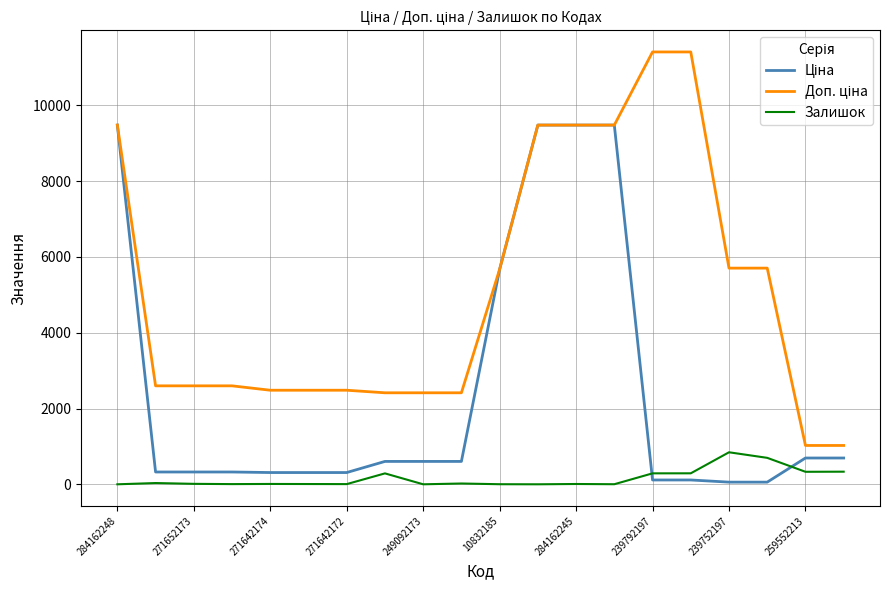

What is the greatest value displayed?

11410.0